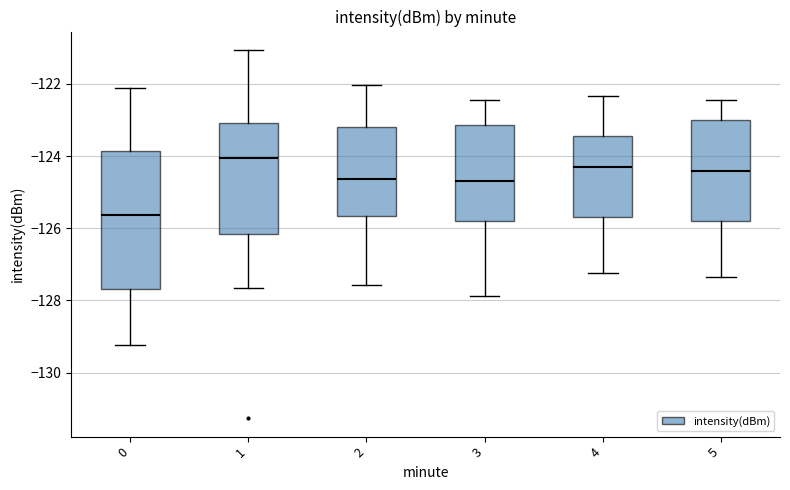

Reading left to right, read every box against the y-axis: the position of its median line, the range the box covers, and the ends of its whiskers. The values are not printed on the chart, so give them approximately, as read against the axis.

0: median -125.6, box -127.6 to -123.8, whiskers -129.2 to -122.2
1: median -124.0, box -126.2 to -123.0, whiskers -127.6 to -121.0
2: median -124.6, box -125.6 to -123.2, whiskers -127.6 to -122.0
3: median -124.6, box -125.8 to -123.2, whiskers -127.8 to -122.4
4: median -124.2, box -125.6 to -123.4, whiskers -127.2 to -122.4
5: median -124.4, box -125.8 to -123.0, whiskers -127.4 to -122.4